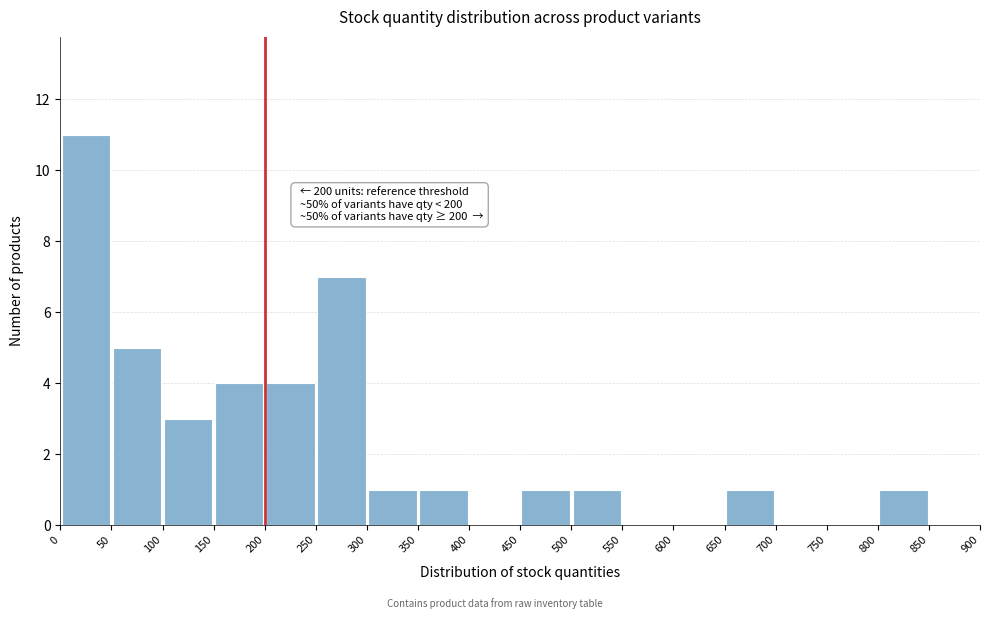

Over which range of the x-axis is the bar tallest?

0 to 50